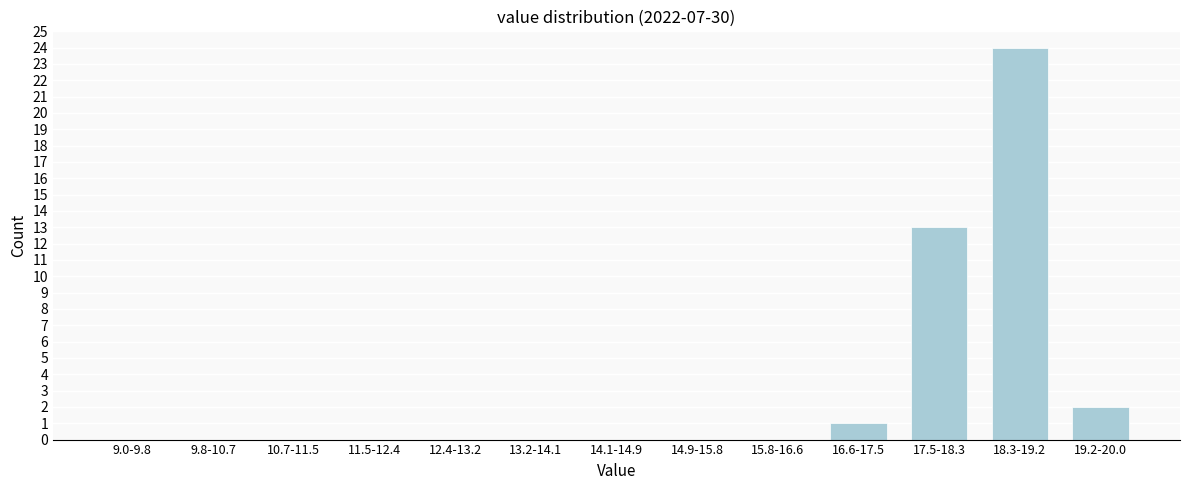

Reading left to right, extract all data points from this chart.

9.0-9.8=0	9.8-10.7=0	10.7-11.5=0	11.5-12.4=0	12.4-13.2=0	13.2-14.1=0	14.1-14.9=0	14.9-15.8=0	15.8-16.6=0	16.6-17.5=1	17.5-18.3=13	18.3-19.2=24	19.2-20.0=2